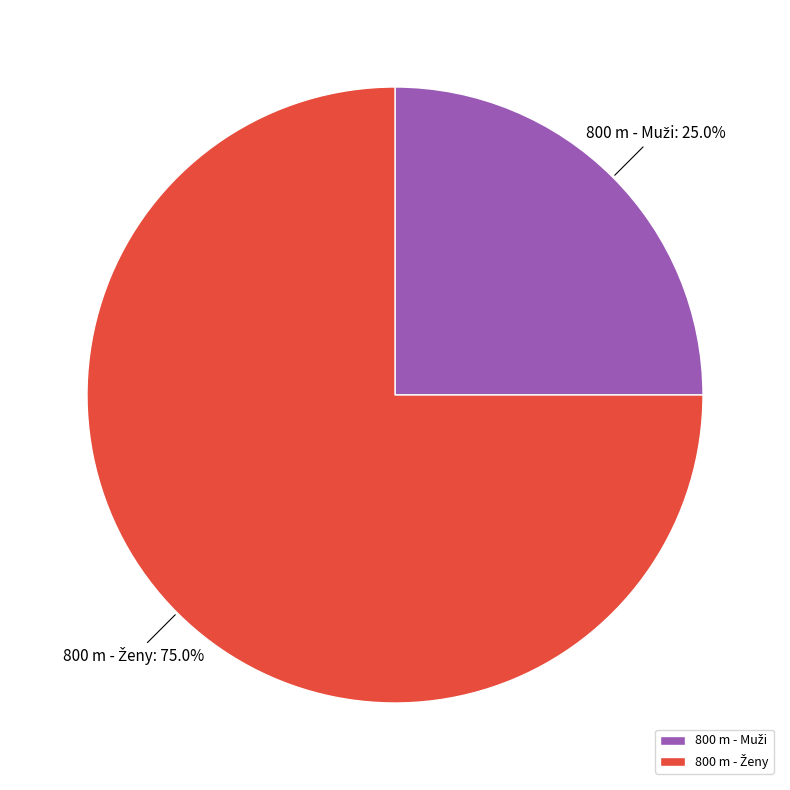

Does any single category account for the majority?

Yes